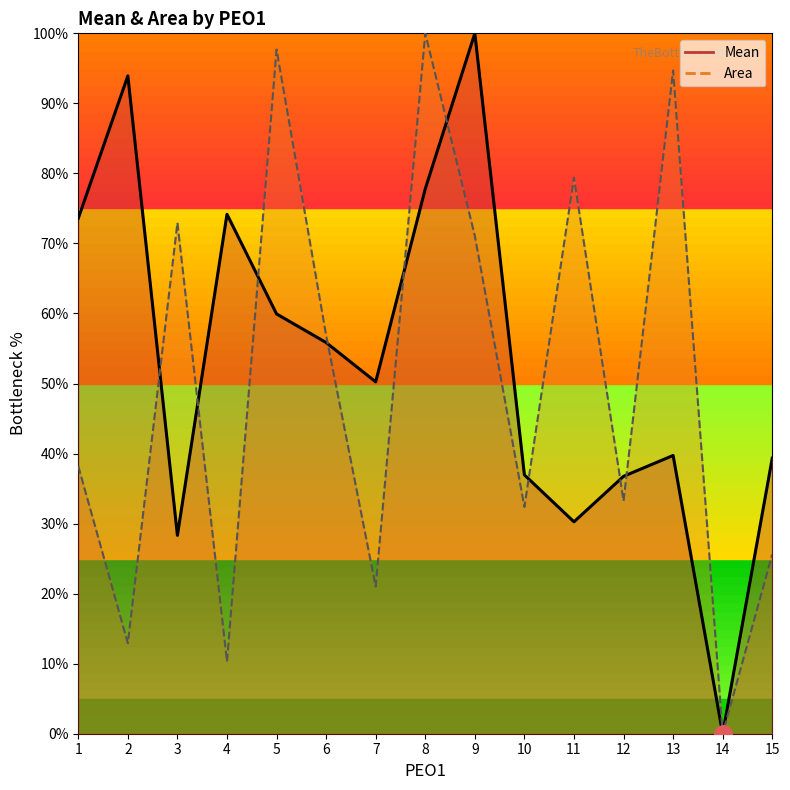

At how many categories does at least one series exceed 81?

5